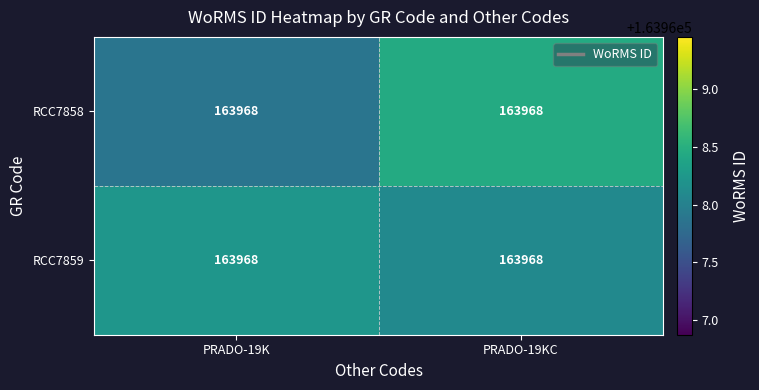

List the series in order of their peak value, lowest first.

RCC7859, RCC7858